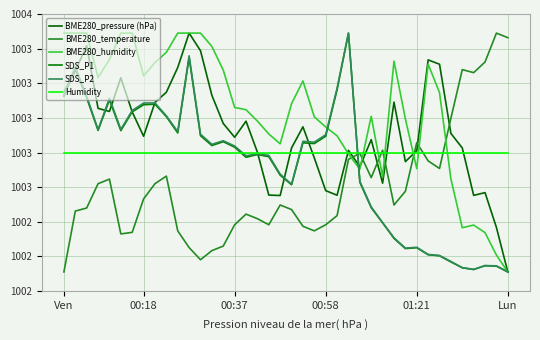

How many times do BME280_pressure (hPa) and Humidity cross each other?

11